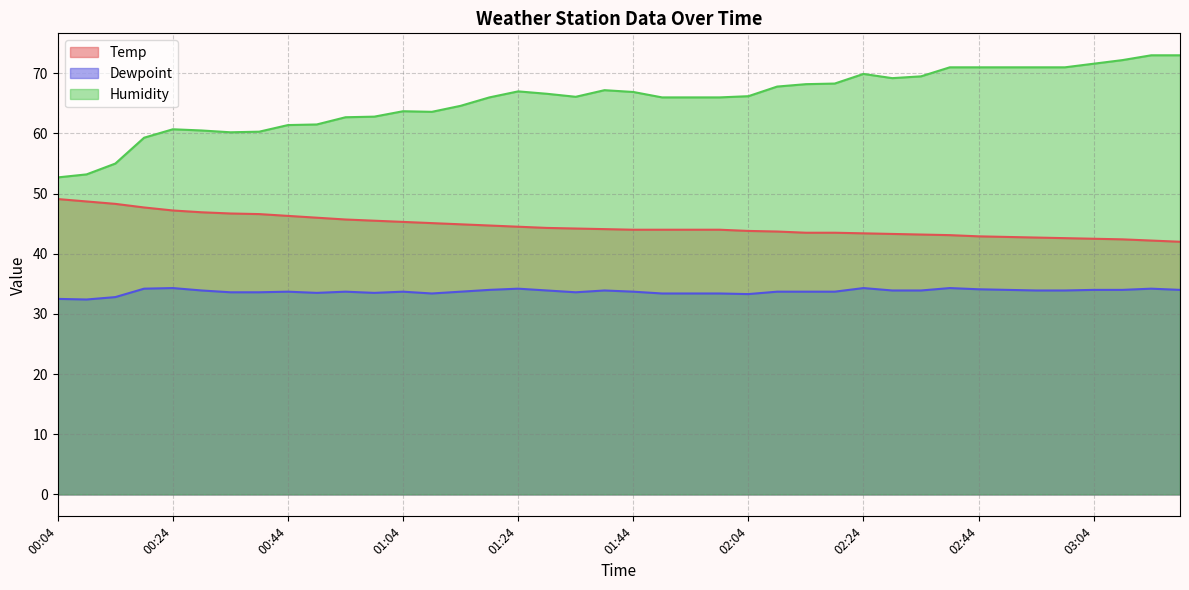

Rank the series by their average value, from highest to lowest.

Humidity, Temp, Dewpoint